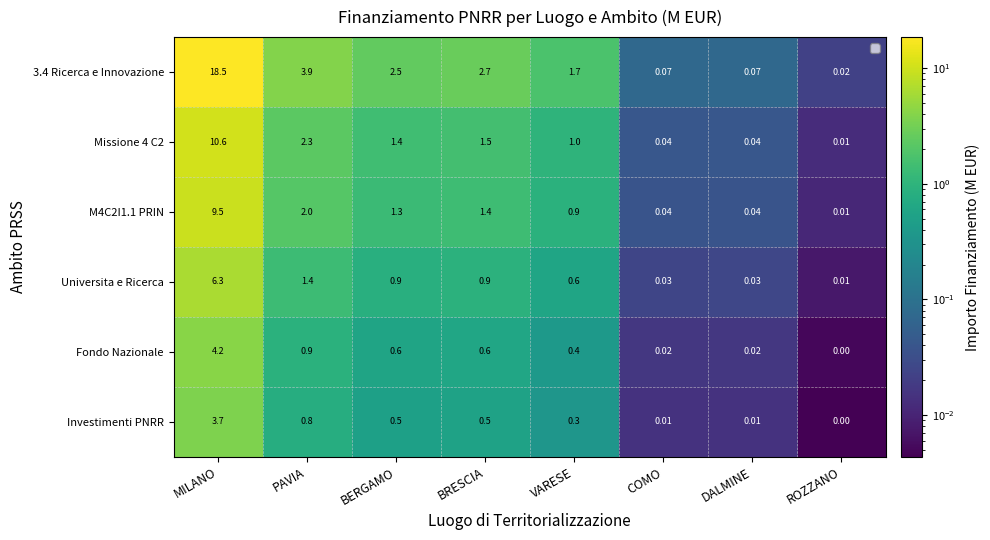

Is the value of M4C2I1.1 PRIN at VARESE greater than the value of Fondo Nazionale at BRESCIA?

Yes